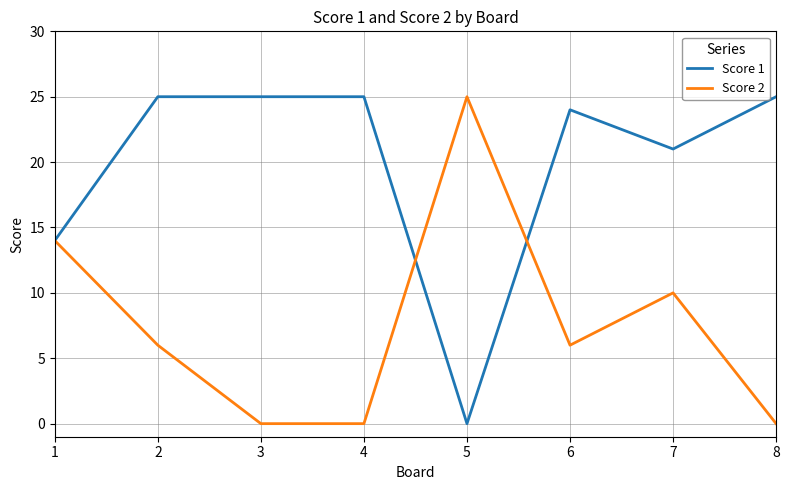

Reading left to right, what are all the values shown in this chart?

Score 1: 14	25	25	25	0	24	21	25
Score 2: 14	6	0	0	25	6	10	0